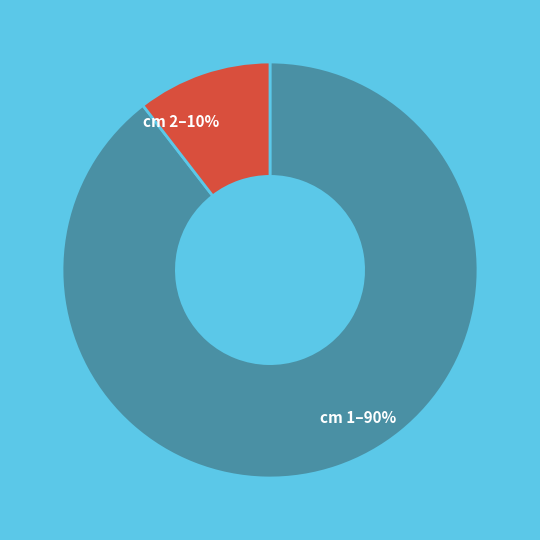

The cm 1–90% slice represents 75% of the pie. True or false?

False